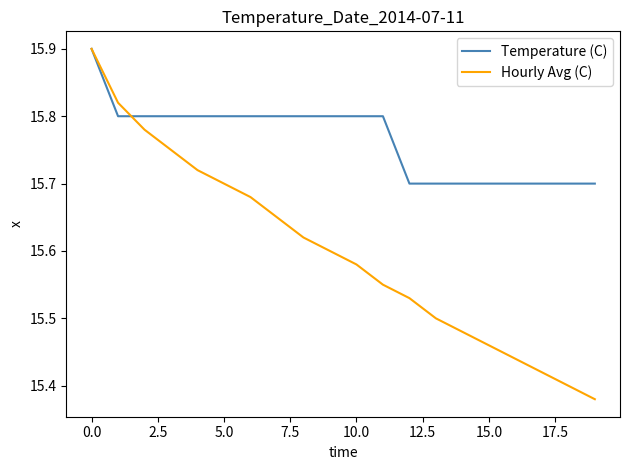

Which series has the largest range (max minus min)?

Hourly Avg (C)